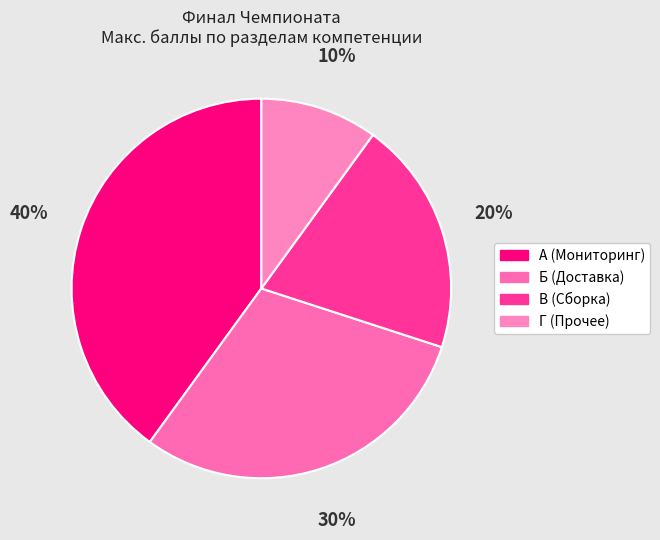

To the nearest percent, what portion does А represent?

40%